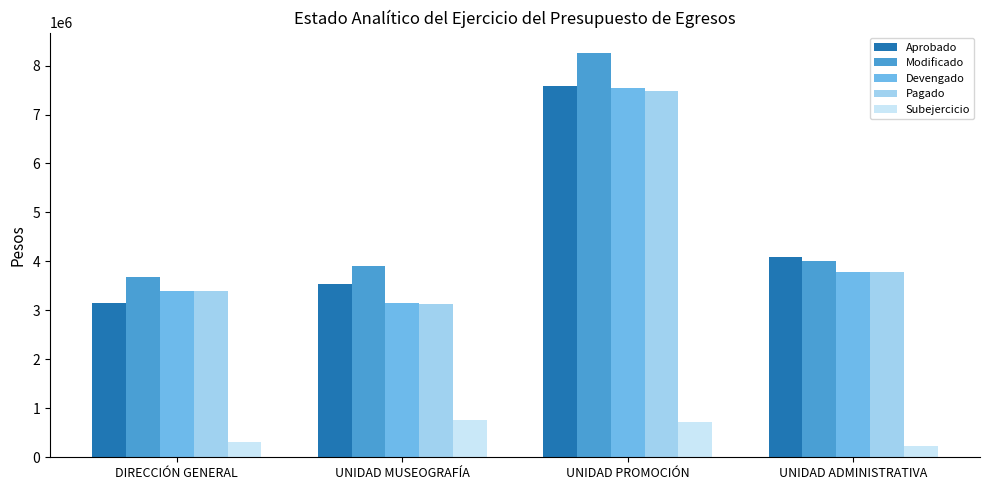

What is the difference between the highest and lowest values at UNIDAD ADMINISTRATIVA?

3853133.4